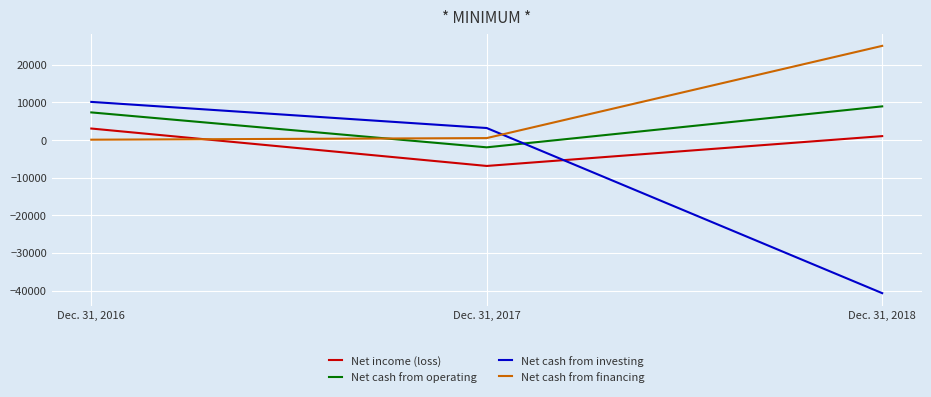

Rank the series by their average value, from lowest to highest.

Net cash from investing, Net income (loss), Net cash from operating, Net cash from financing